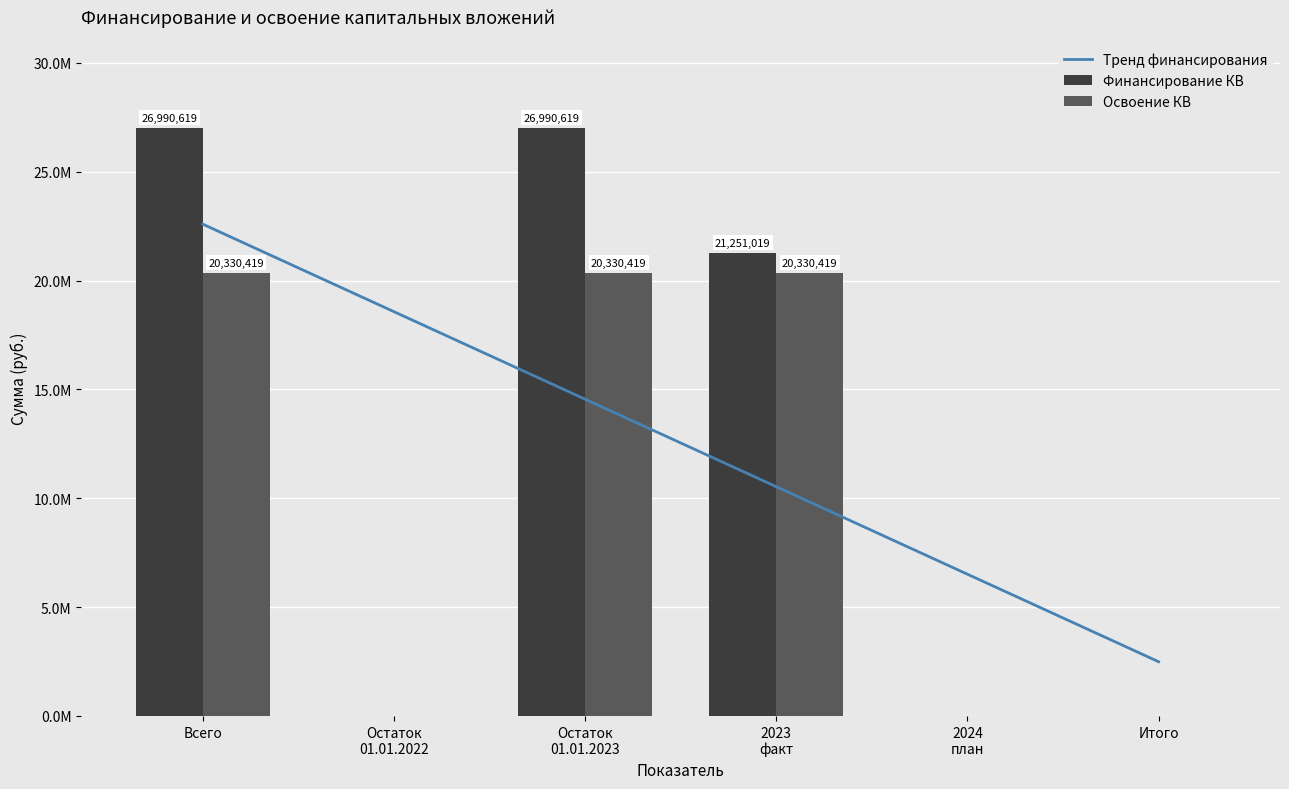

Which has a higher value, 2024
план or Остаток
01.01.2023?

Остаток
01.01.2023